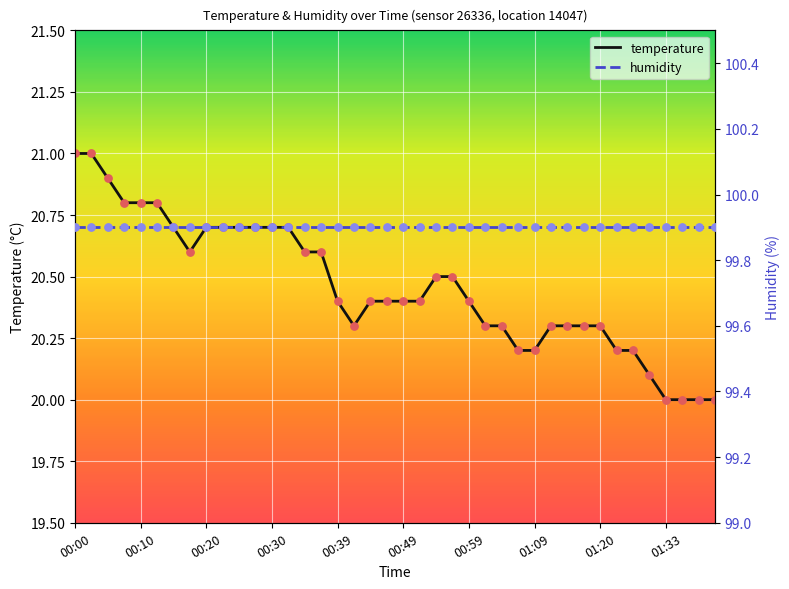

Which series has the largest Y range (max minus min)?

temperature